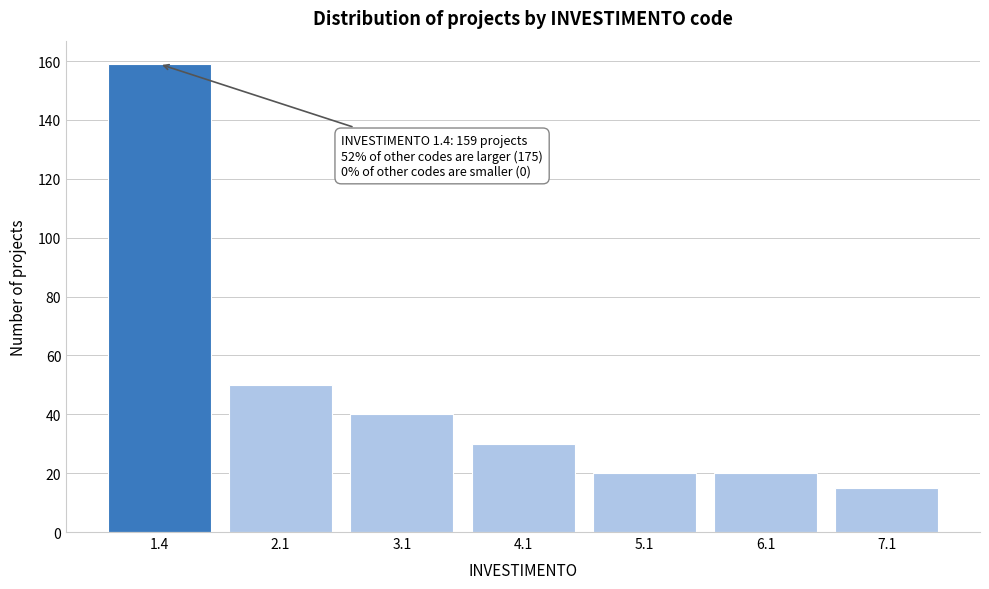

Reading left to right, list all the values displayed in this chart.

1.4=159	2.1=50	3.1=40	4.1=30	5.1=20	6.1=20	7.1=15